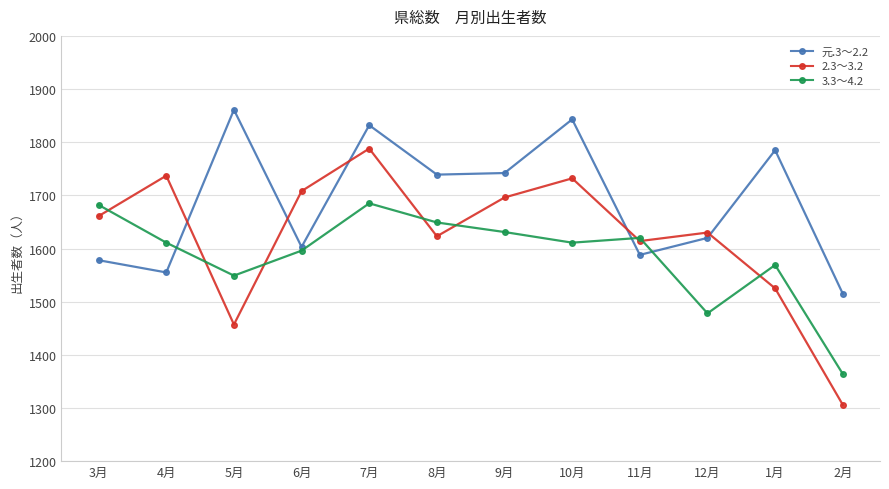

What is the difference between the highest and lowest values at 8月?

116